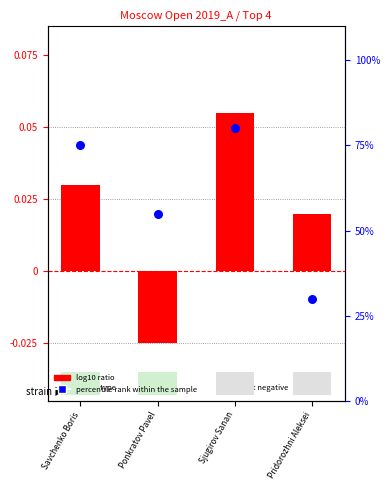

At which category is the sum across all series the highest?

Sjugirov Sanan